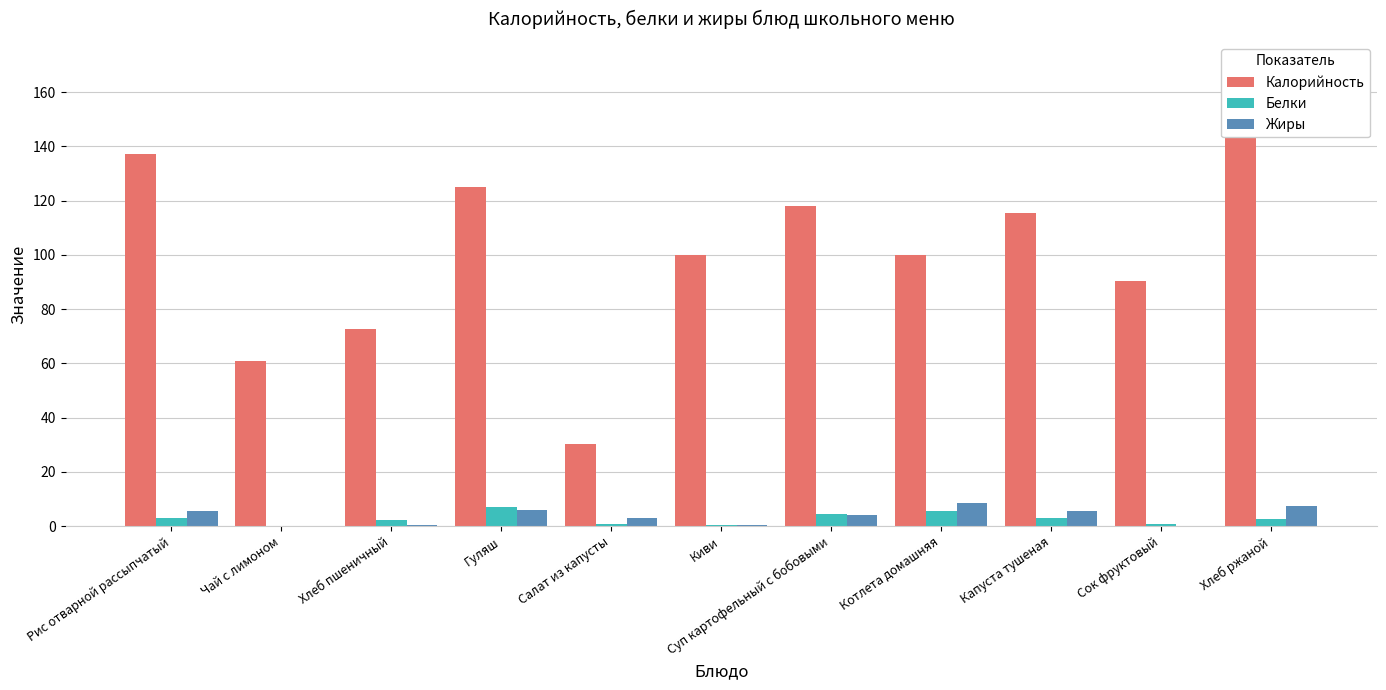

How many groups of bars are there?

11